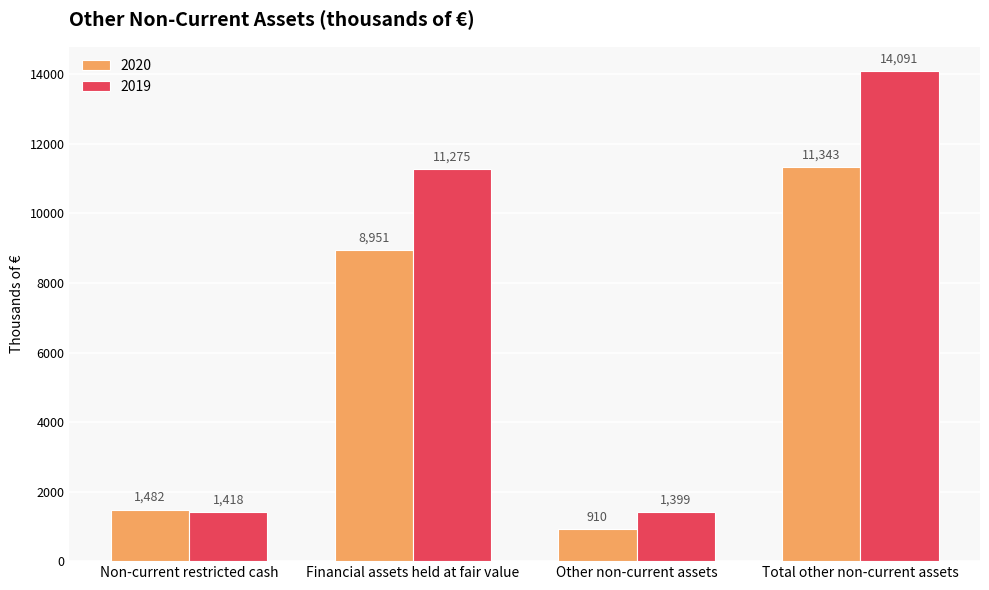

What are all the series names shown in the legend?

2020, 2019